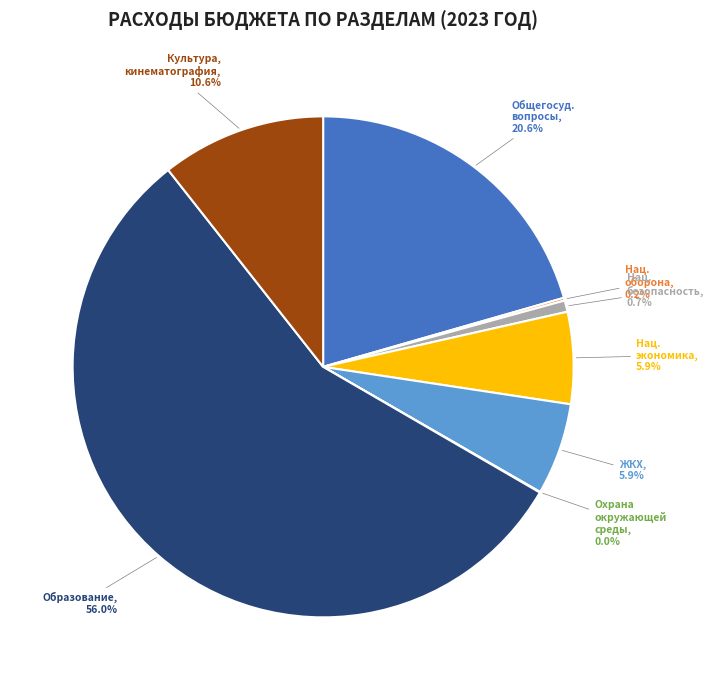

Do ЖКХ, 5.9% and Нац. экономика, 5.9% together represent more than half of the pie?

No